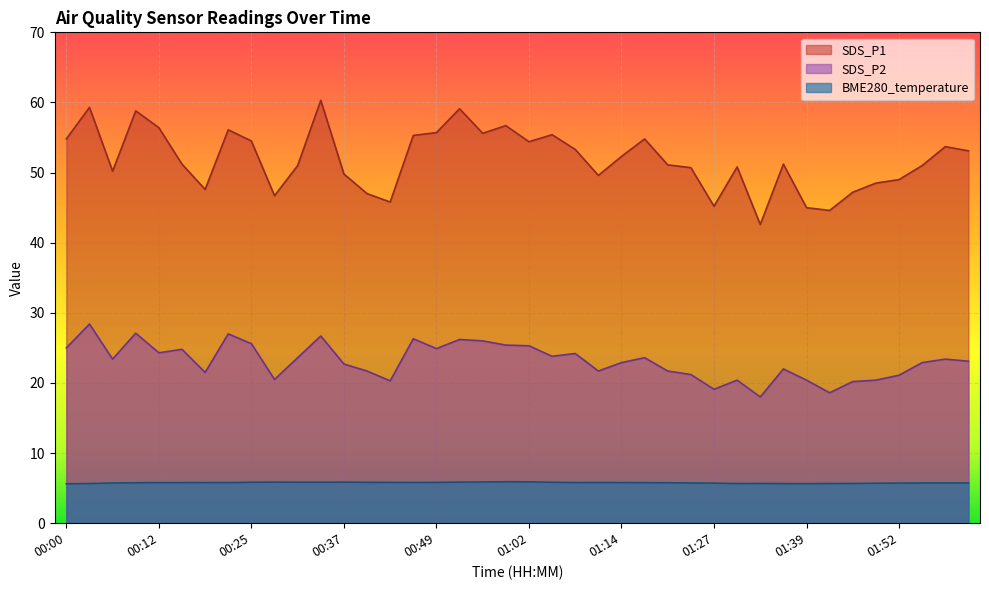

What is the sum of the BME280_temperature values at 00:15 and 01:02?

11.7